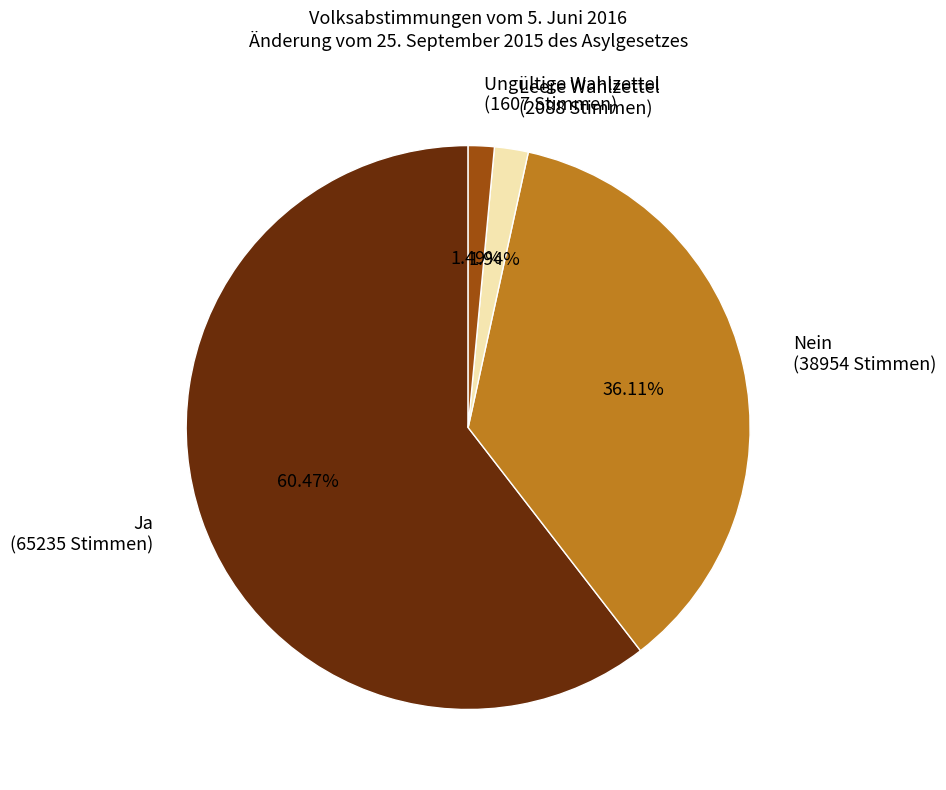

To the nearest percent, what portion does Leere Wahlzettel represent?

2%